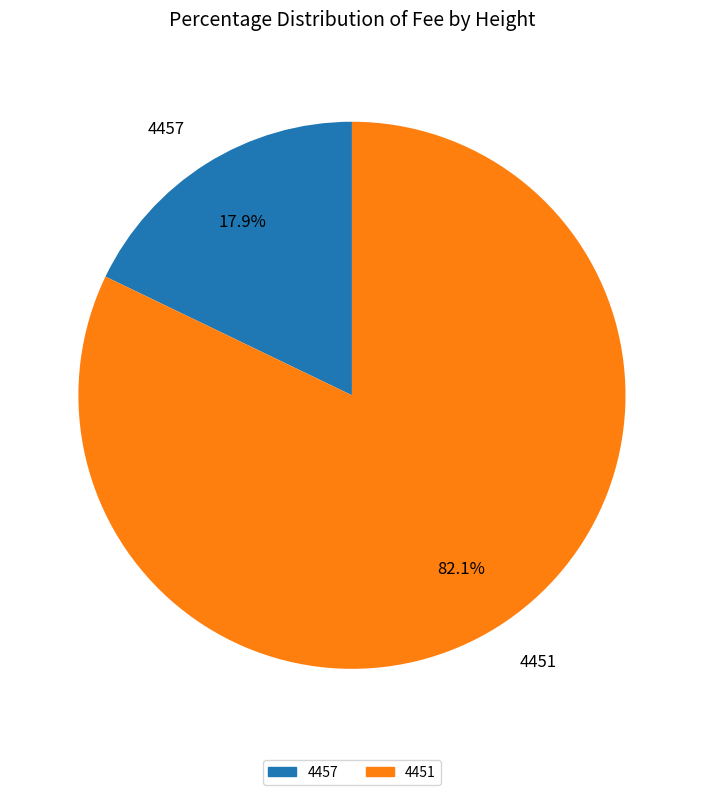

What percentage is the 4451 slice, to the nearest percent?

82%